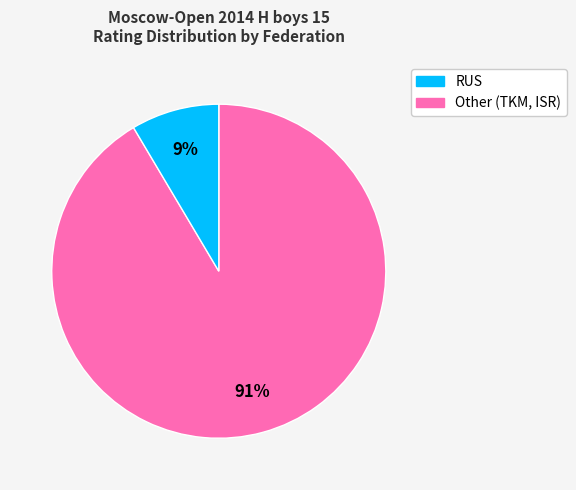

Is there any slice that represents more than half of the pie?

Yes